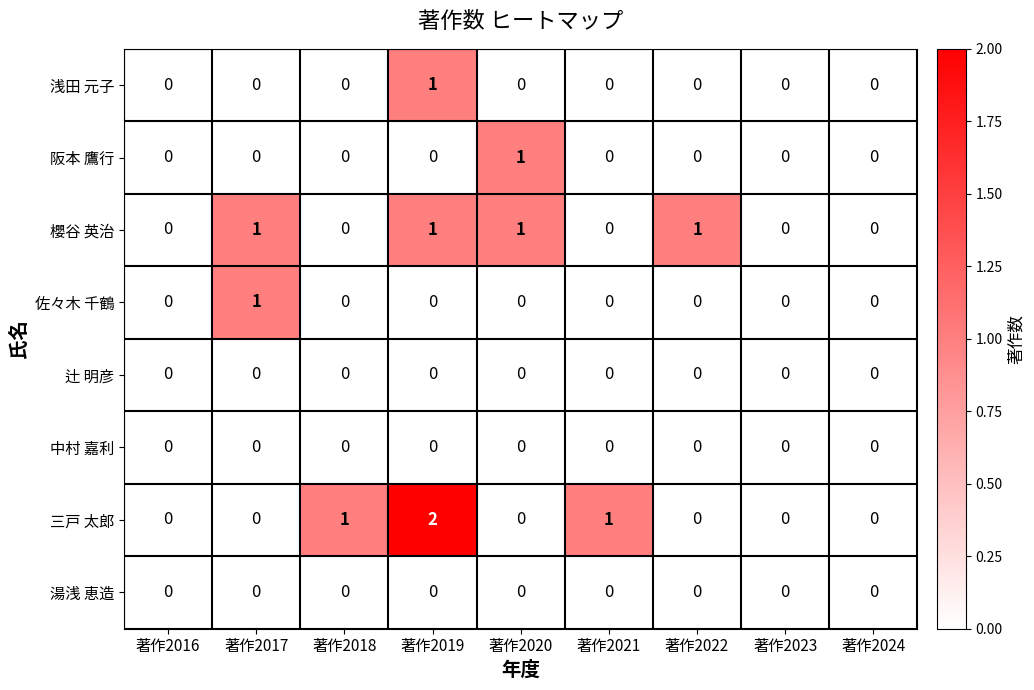

What is the total value across all series at 著作2019?

4